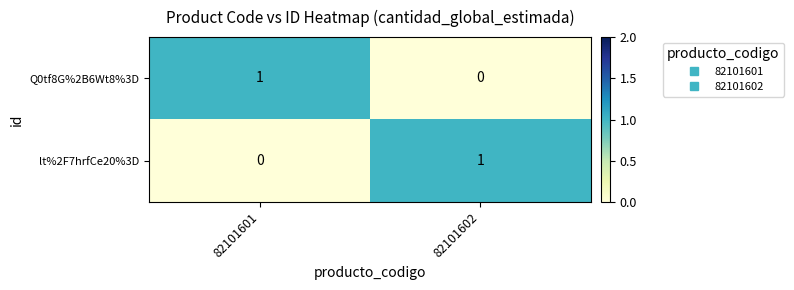

The value of lt%2F7hrfCe20%3D at 82101601 is -1. True or false?

False